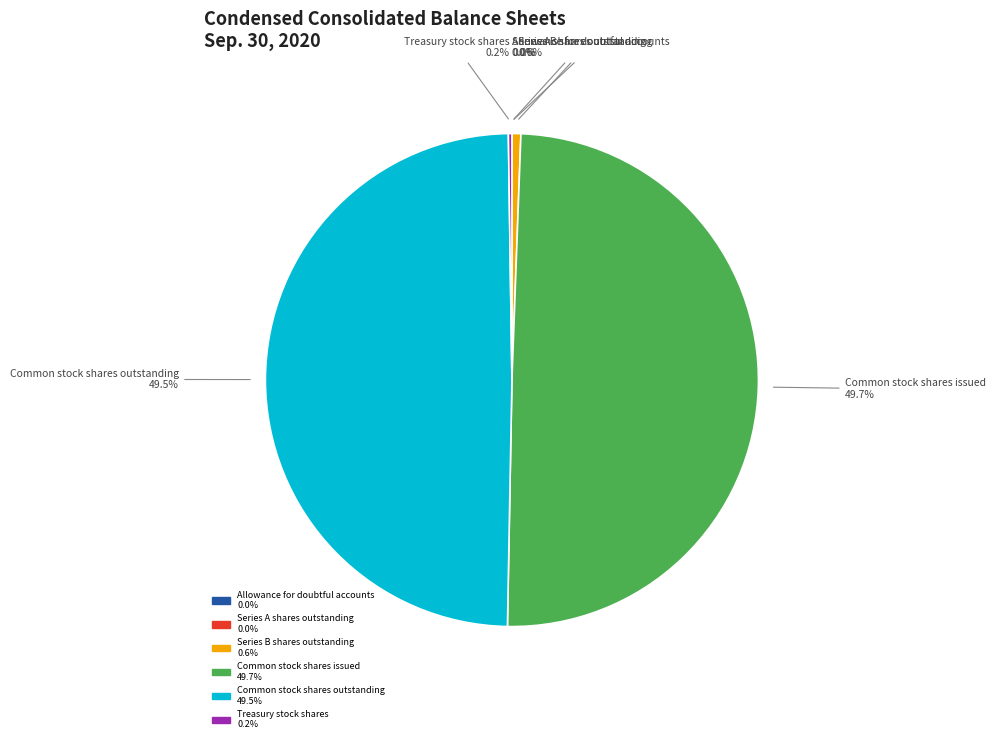

Is it true that Common stock shares issued is 50% of the pie?

True